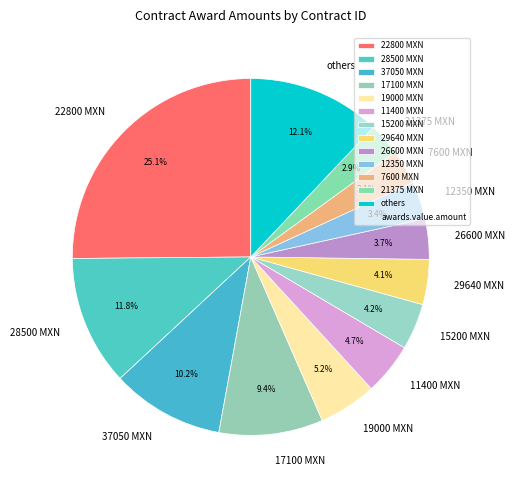

Does any single category account for the majority?

No